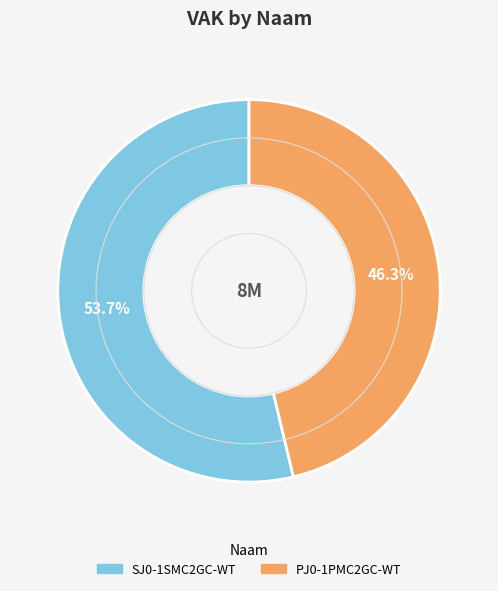

To the nearest percent, what is the combined percentage of PJ0-1PMC2GC-WT and SJ0-1SMC2GC-WT?

100%